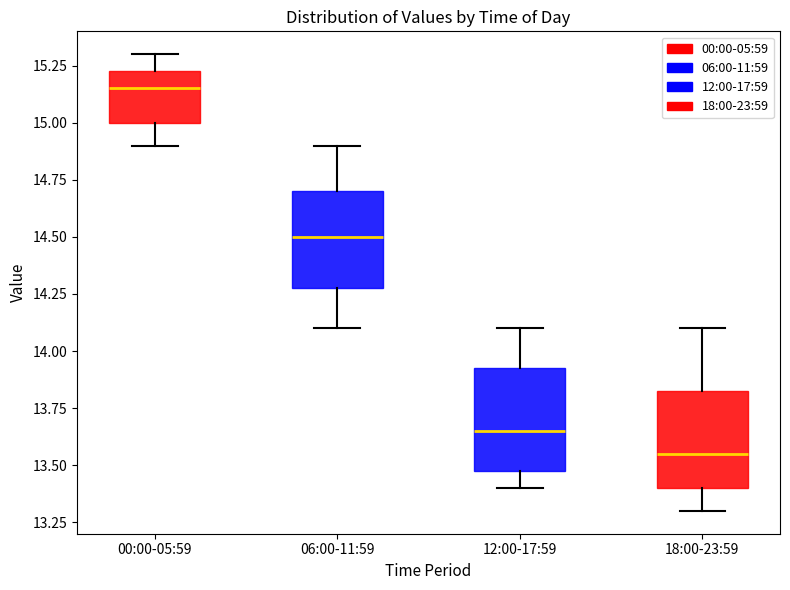

Reading left to right, transcribe this box plot: for each box, give where its median line is, the range the box spans, and where its two whiskers end, as read against the y-axis. The values are not printed on the chart, so give them approximately, as read against the axis.

00:00-05:59: median 15.15, box 15.00 to 15.25, whiskers 14.90 to 15.30
06:00-11:59: median 14.50, box 14.30 to 14.70, whiskers 14.10 to 14.90
12:00-17:59: median 13.65, box 13.50 to 13.95, whiskers 13.40 to 14.10
18:00-23:59: median 13.55, box 13.40 to 13.85, whiskers 13.30 to 14.10